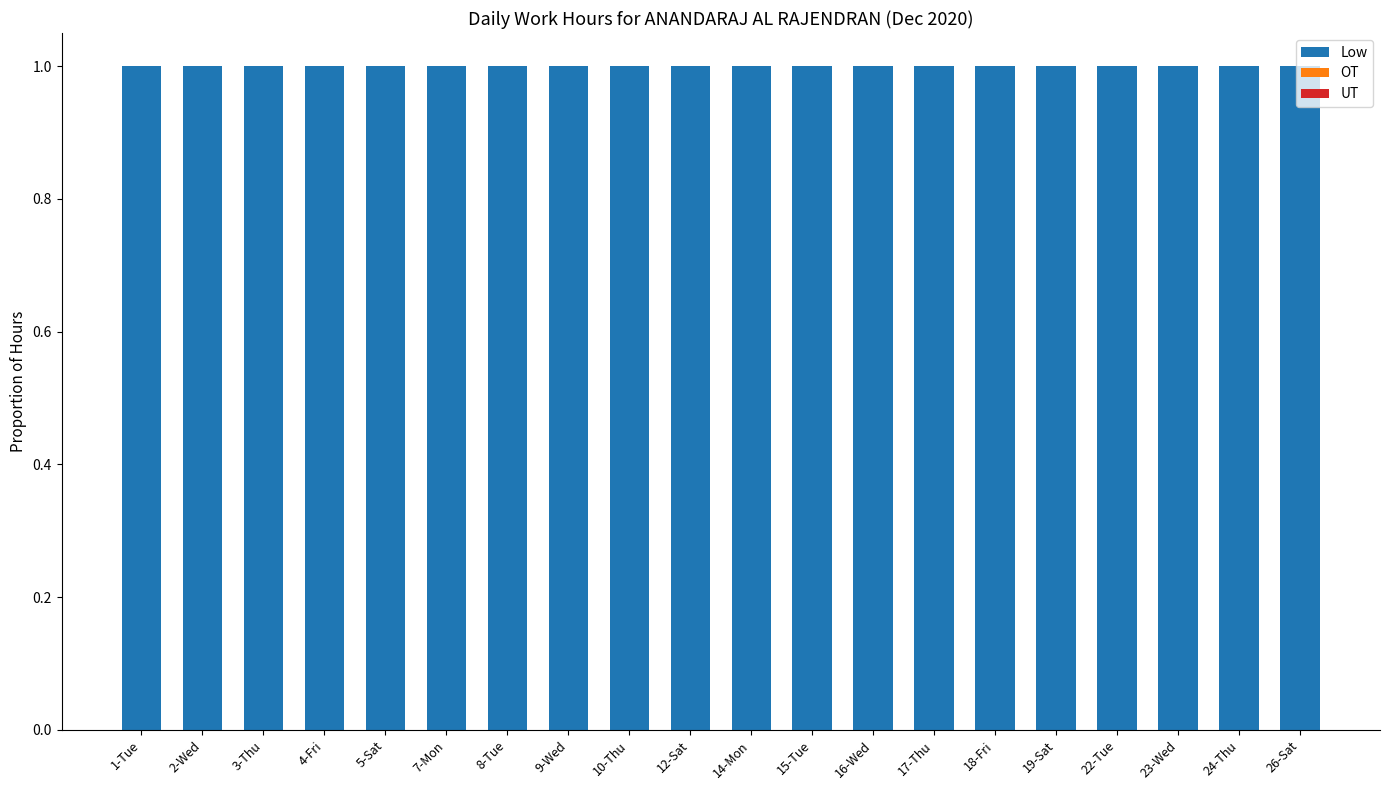

How many bars are there in each group?

3